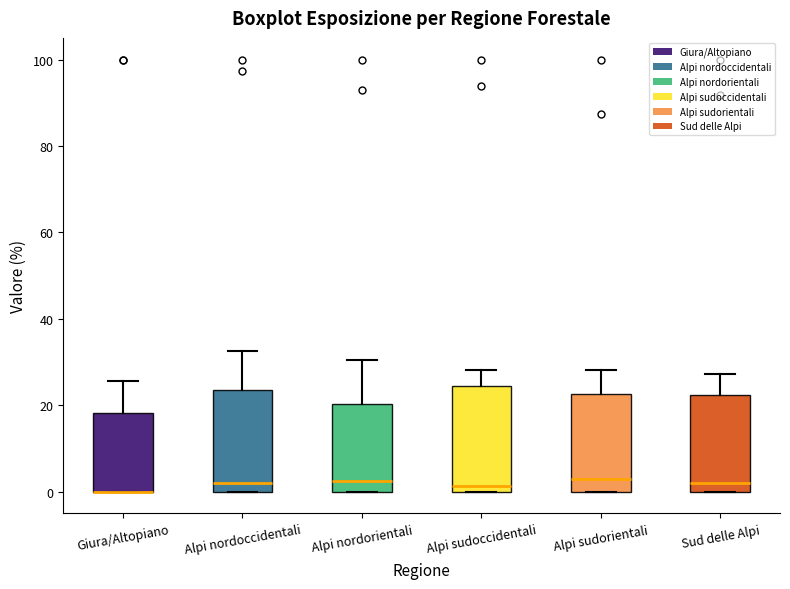

Reading left to right, transcribe this box plot: for each box, give where its median line is, the range the box spans, and where its two whiskers end, as read against the y-axis. The values are not printed on the chart, so give them approximately, as read against the axis.

Giura/Altopiano: median 0 (drawn on the box's lower edge), box 0 to 18, whiskers 0 to 26
Alpi nordoccidentali: median 2, box 0 to 24, whiskers 0 to 32
Alpi nordorientali: median 2, box 0 to 20, whiskers 0 to 30
Alpi sudoccidentali: median 2, box 0 to 24, whiskers 0 to 28
Alpi sudorientali: median 2, box 0 to 22, whiskers 0 to 28
Sud delle Alpi: median 2, box 0 to 22, whiskers 0 to 28